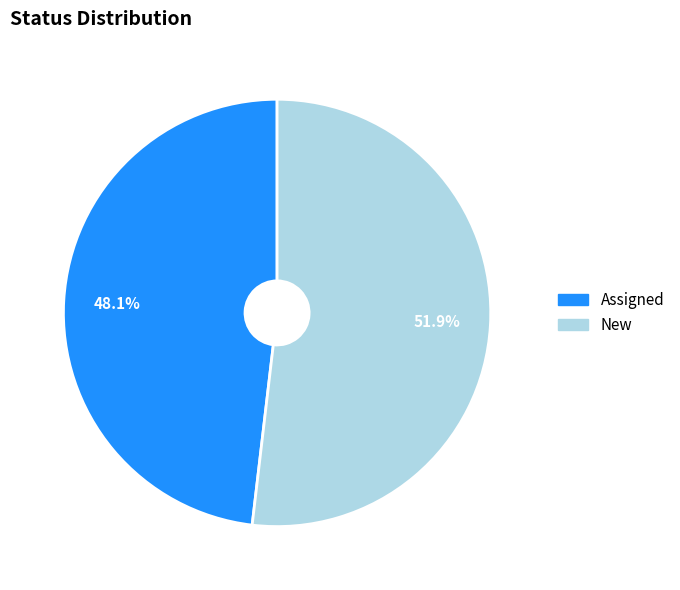

What is the ratio of the value at Assigned to the value at New?

0.9